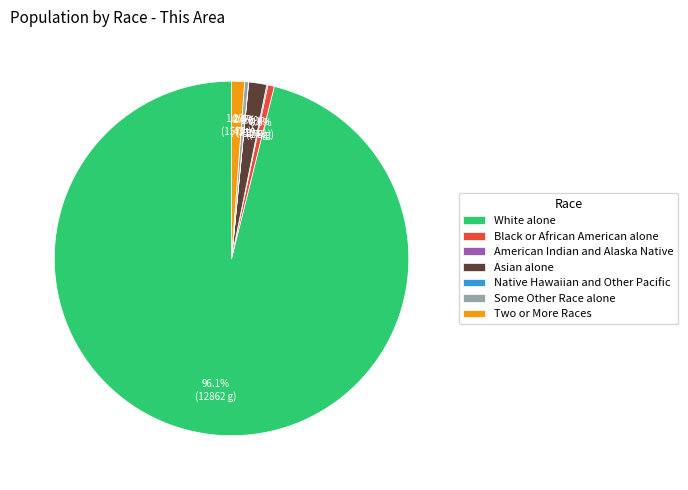

Which slice is the largest?

White alone